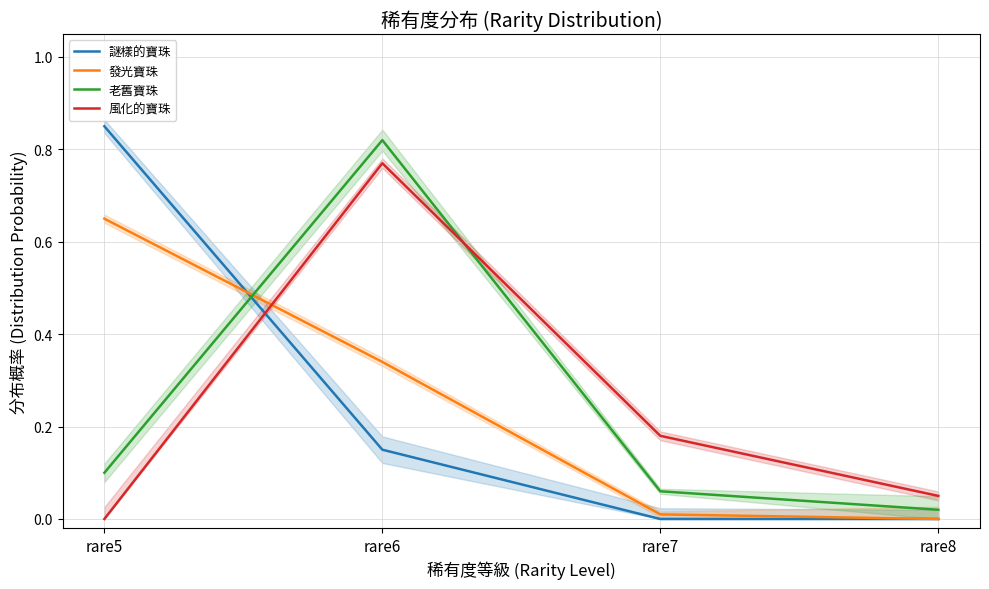

How many lines are shown in the chart?

4